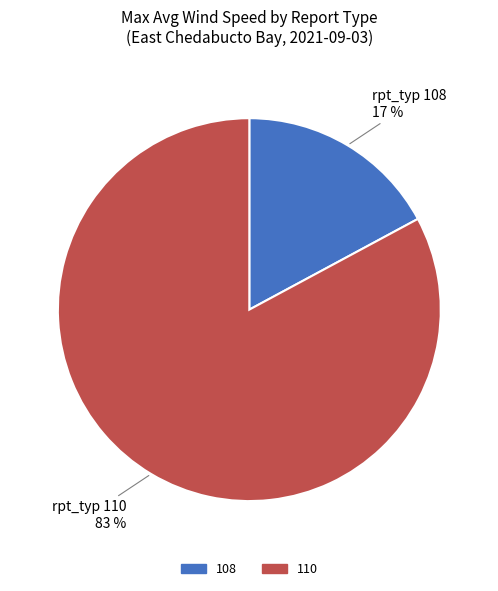

Does any single category account for the majority?

Yes